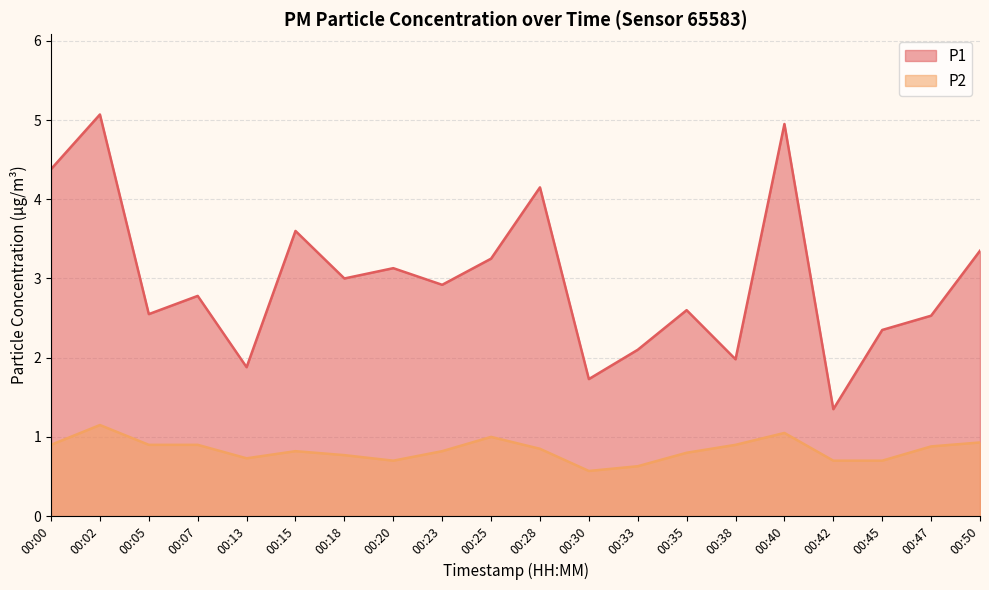

How many interior local valleys does the P1 series have?

7